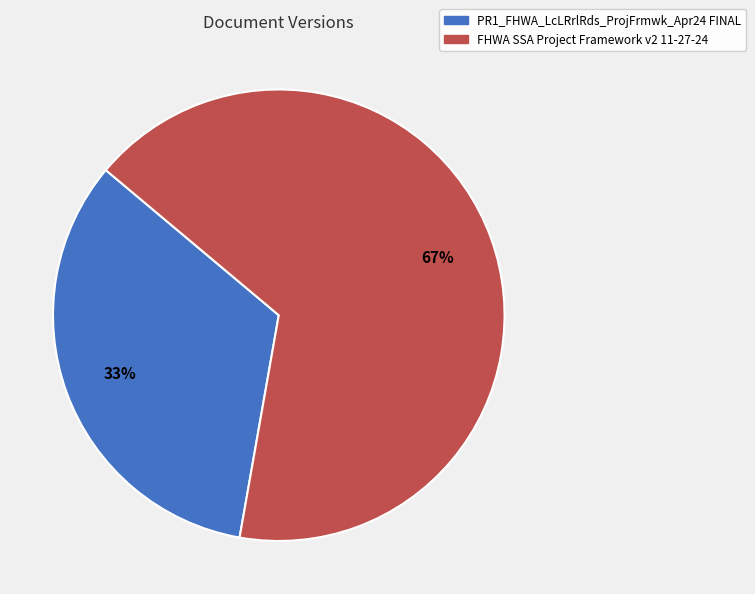

Does FHWA SSA Project Framework v2 11-27-24 represent more than half of the total?

Yes